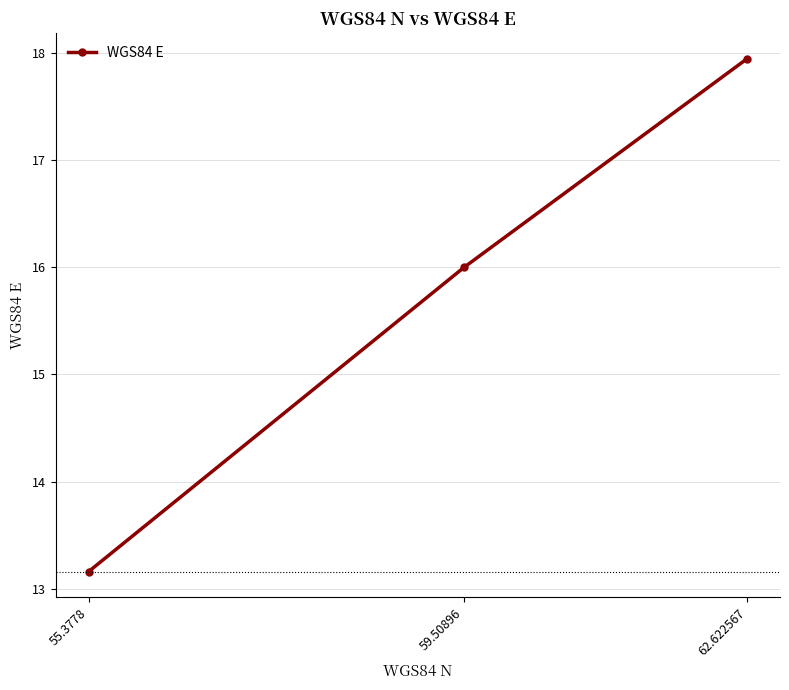

What is the difference between the maximum and minimum values?

4.8